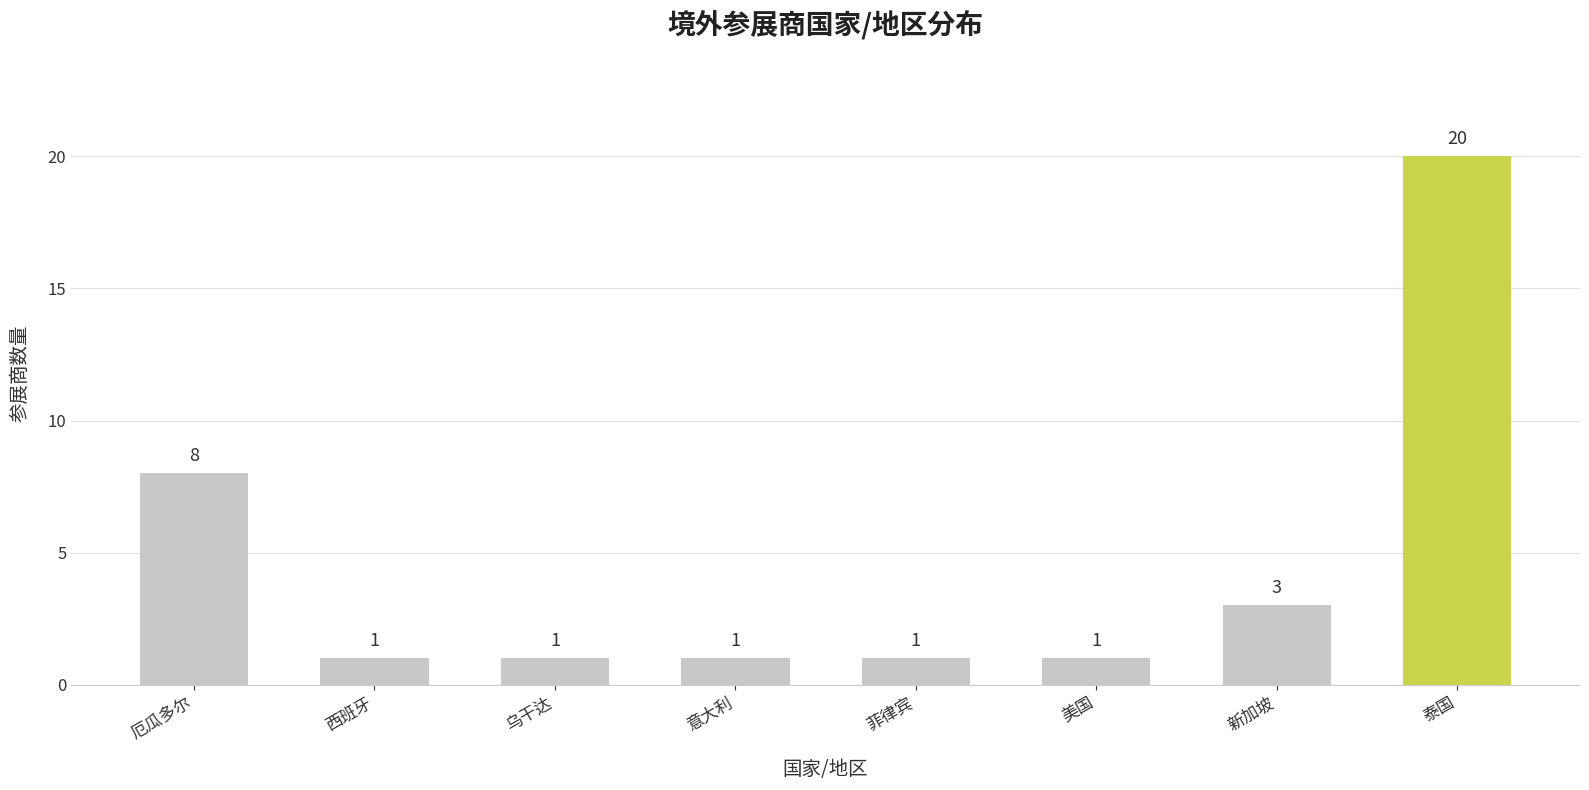

Are the bars grouped side by side (vs. stacked)?

No